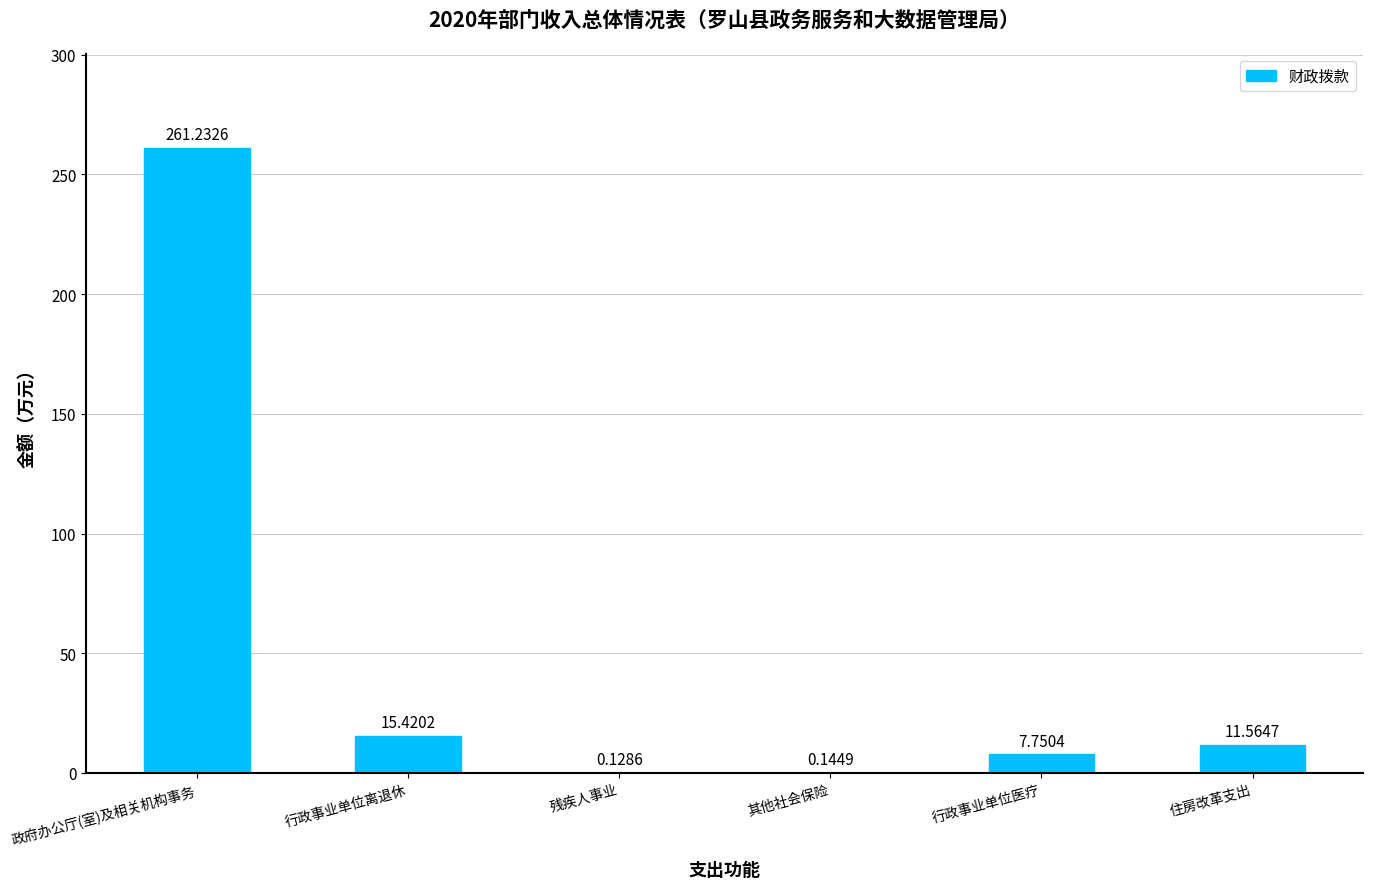

At which label does the data first exceed 11?

政府办公厅(室)及相关机构事务